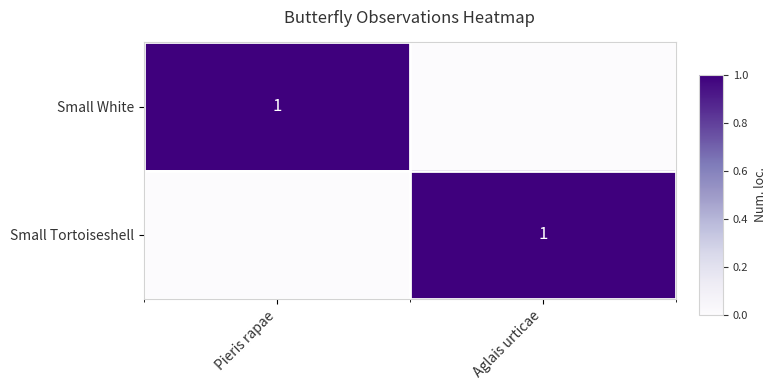

What is the spread (max minus min) of values at Aglais urticae?

1